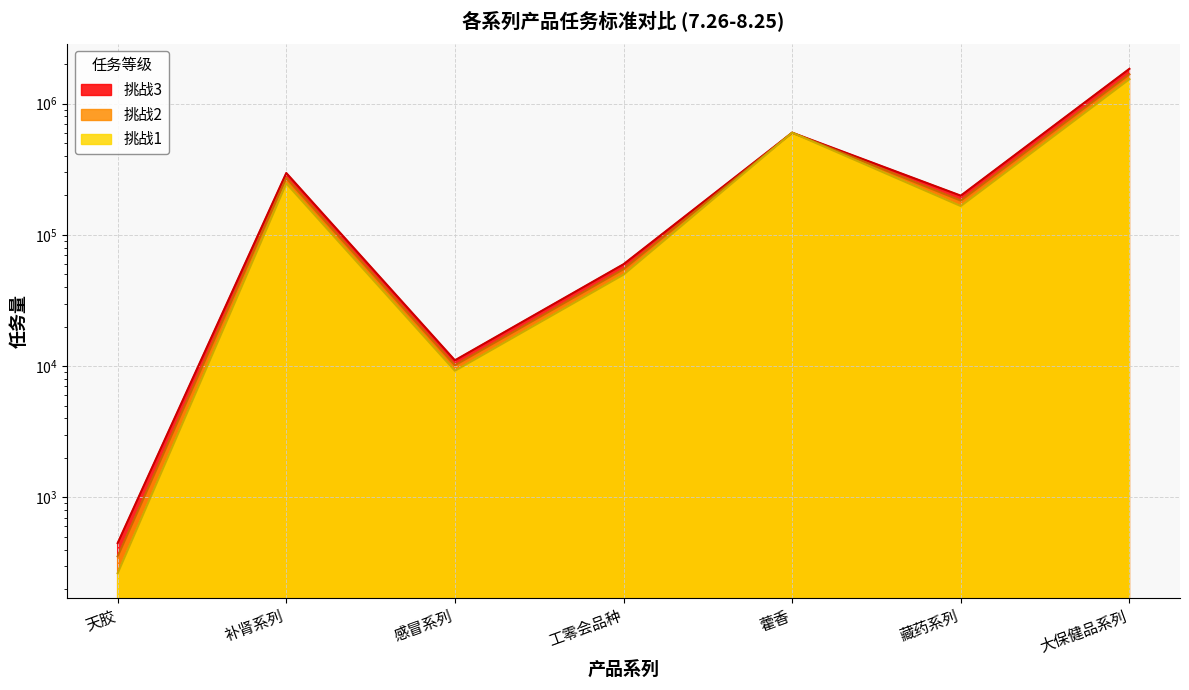

What are all the series names shown in the legend?

挑战1, 挑战2, 挑战3